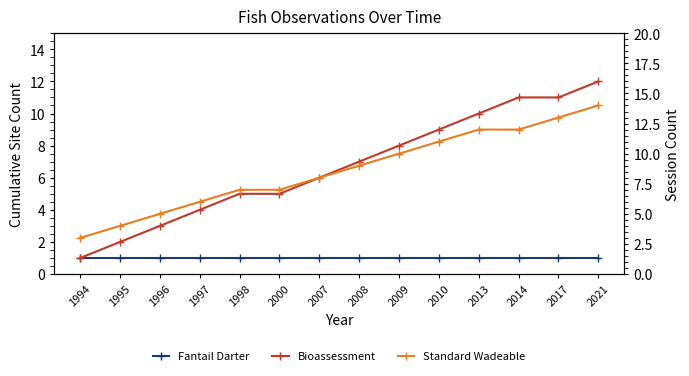

Which series has the largest total across all categories?

Standard Wadeable